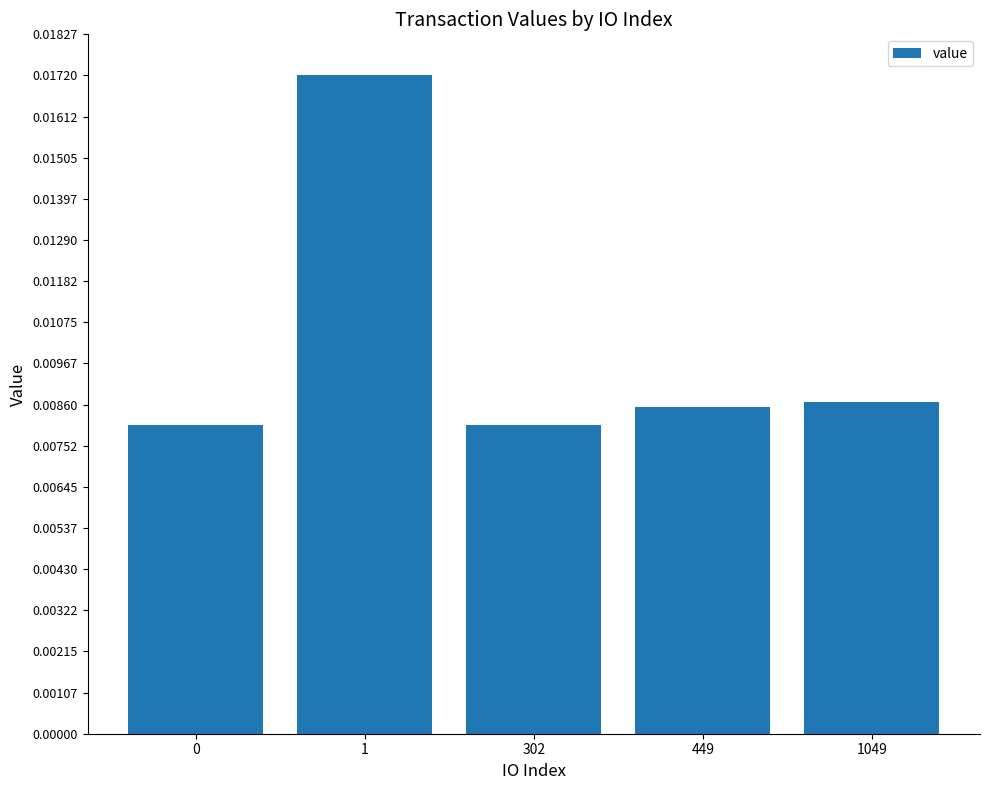

How many distinct data groups are displayed?

1